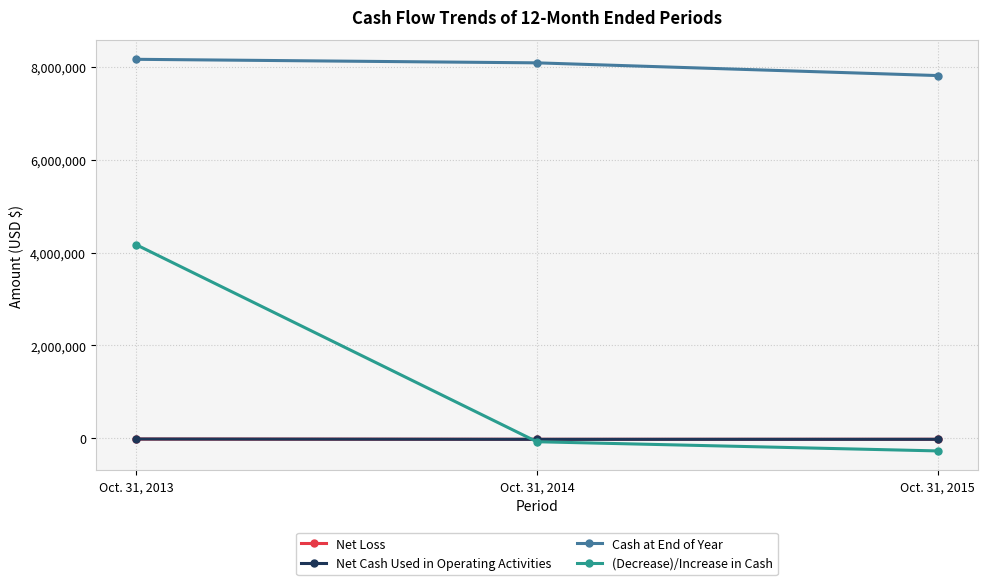

What is the average value of the Net Loss series?

-22041